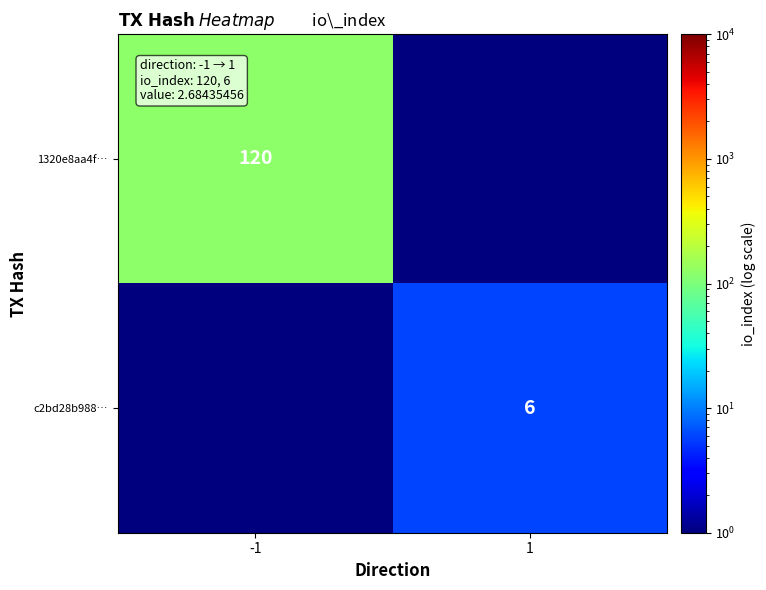

The c2bd28b988… series shows 10.8 at 1. True or false?

False